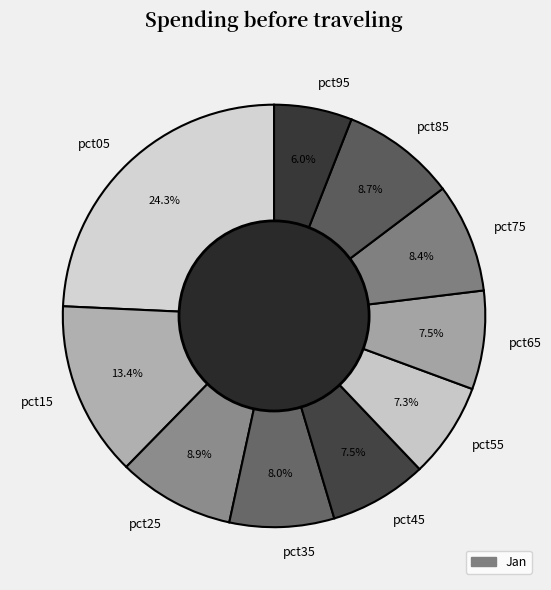

To the nearest percent, what is the difference between the largest and smallest slice percentages?

18%